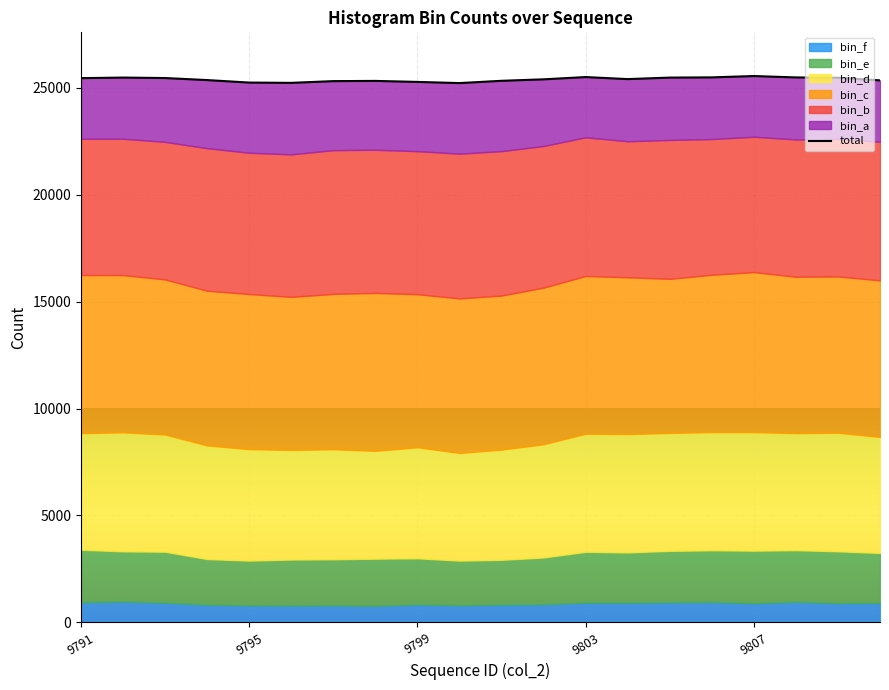

Reading left to right, what are all the values shown in this chart?

25452	25479	25457	25362	25245	25232	25313	25323	25276	25221	25328	25397	25503	25408	25478	25488	25551	25486	25472	25348